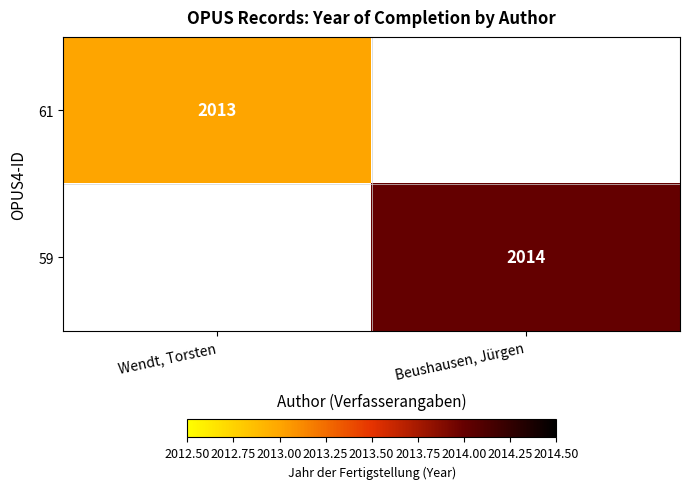

Is it true that 59 equals 3271 at Beushausen, Jürgen?

False